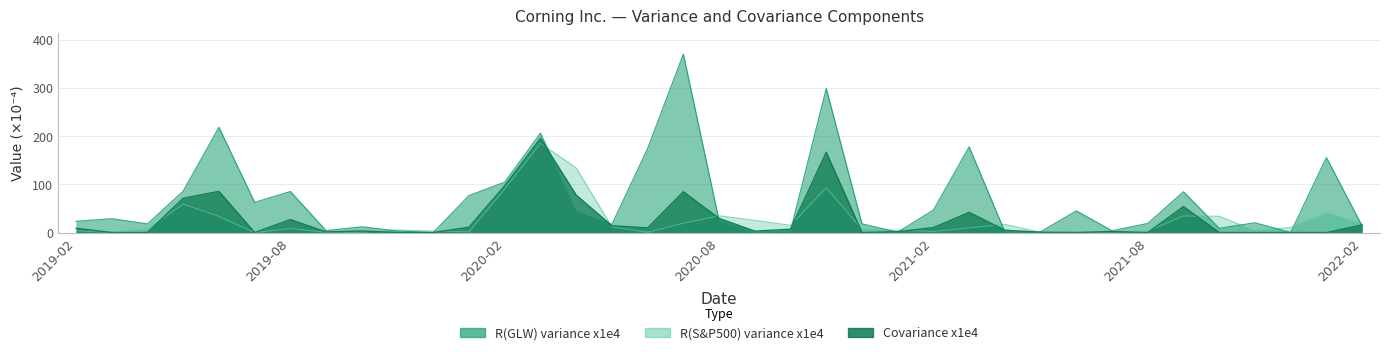

Reading left to right, extract all data points from this chart.

R(GLW) variance x1e4: 2019-02=23.2	2019-03=28.7	2019-04=17.8	2019-05=85.9	2019-06=218.3	2019-07=62.5	2019-08=85.1	2019-09=3.8	2019-10=11.9	2019-11=3.1	2019-12=0.0	2020-01=76.7	2020-02=104.5	2020-03=206.2	2020-04=45.0	2020-05=16.8	2020-06=174.3	2020-07=370.4	2020-08=24.7	2020-09=0.4	2020-10=3.2	2020-11=298.9	2020-12=18.0	2021-01=0.7	2021-02=46.7	2021-03=177.8	2021-04=1.4	2021-05=1.5	2021-06=44.9	2021-07=3.6	2021-08=18.8	2021-09=84.6	2021-10=8.8	2021-11=20.3	2021-12=0.0	2022-01=155.6	2022-02=13.7
R(S&P500) variance x1e4: 2019-02=3.5	2019-03=0.5	2019-04=8.0	2019-05=59.0	2019-06=33.5	2019-07=0.0	2019-08=8.5	2019-09=0.4	2019-10=0.9	2019-11=5.3	2019-12=3.1	2020-01=1.6	2020-02=90.6	2020-03=185.4	2020-04=134.1	2020-05=11.7	2020-06=0.5	2020-07=19.4	2020-08=34.8	2020-09=25.3	2020-10=15.0	2020-11=93.1	2020-12=6.8	2021-01=4.9	2021-02=2.3	2021-03=9.8	2021-04=17.1	2021-05=0.3	2021-06=1.2	2021-07=1.4	2021-08=3.2	2021-09=34.4	2021-10=33.7	2021-11=3.8	2021-12=10.6	2022-01=40.5	2022-02=18.0